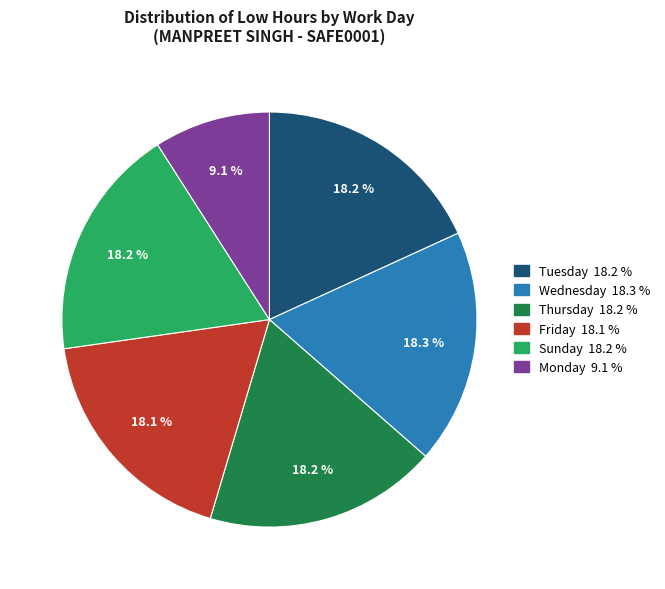

Does any single category account for the majority?

No